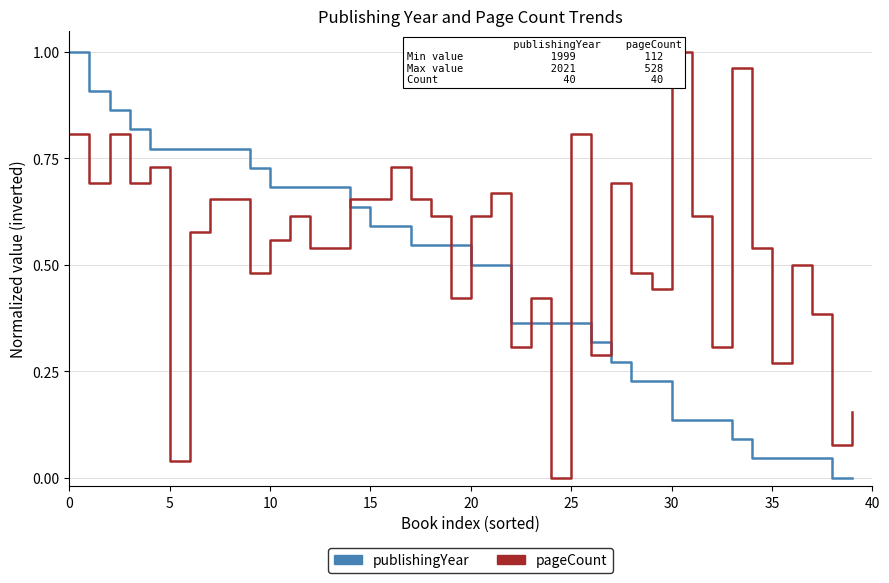

Count the number of data series in this chart.

2